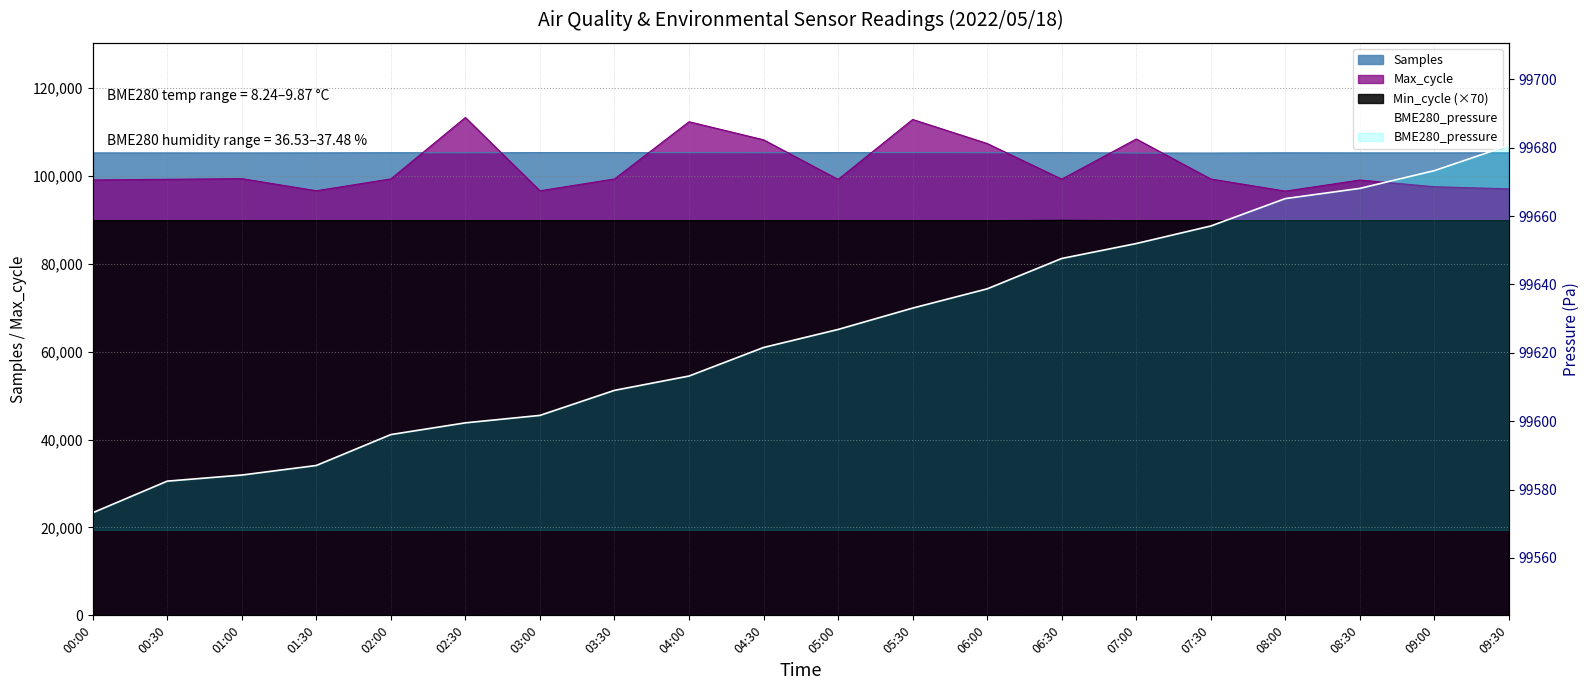

Which category has the lowest value across all series?

00:00